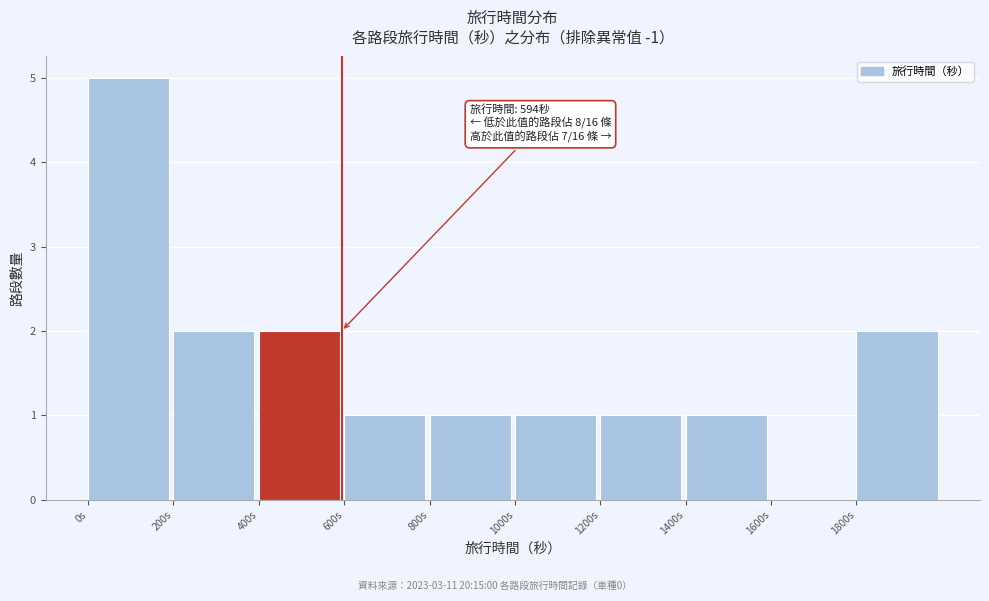

Which range on the x-axis has the tallest bar?

0 to 200